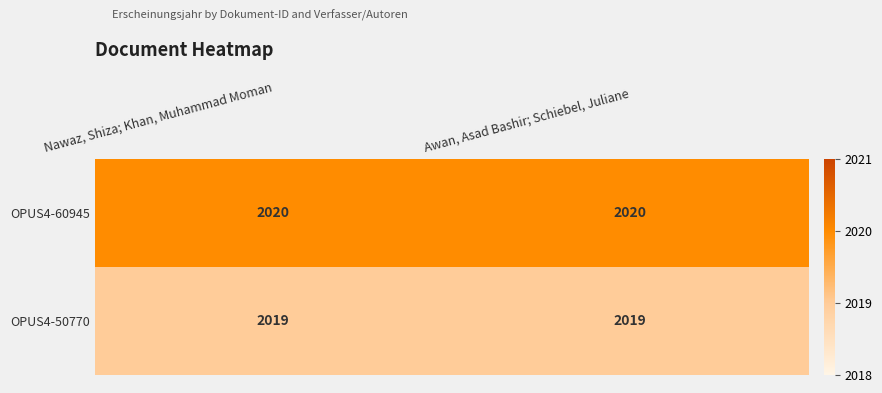

Reading right to left, transcribe all the data shown in this chart.

OPUS4-60945: 2020	2020
OPUS4-50770: 2019	2019